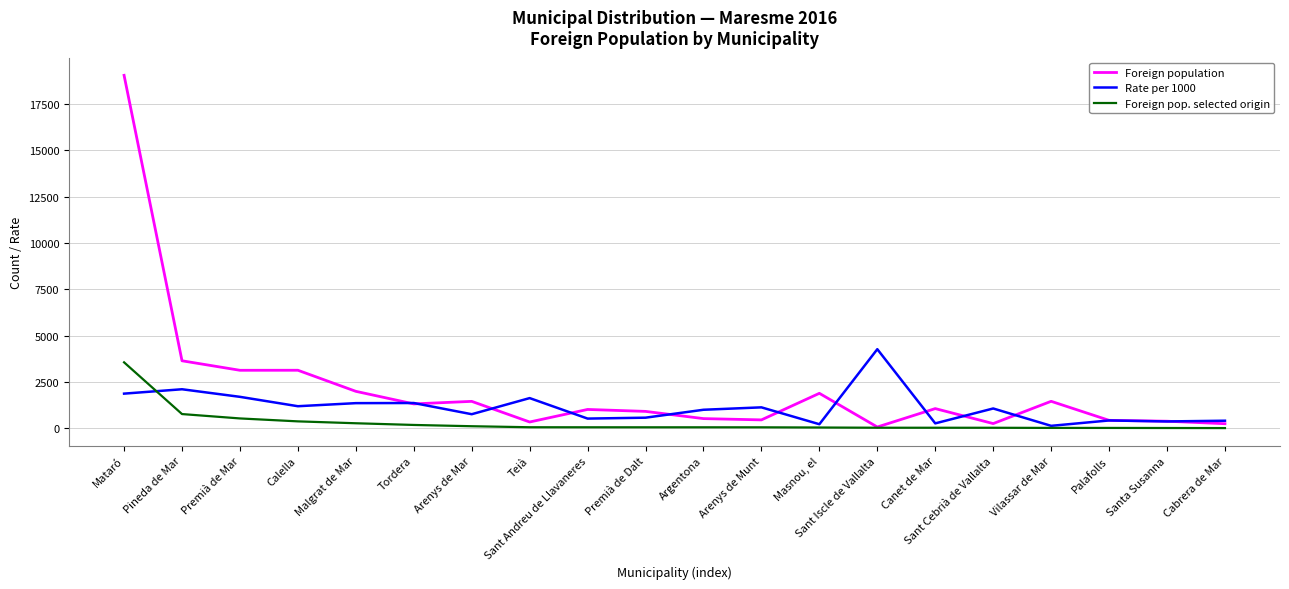

At which label does Foreign population reach its peak?

Mataró